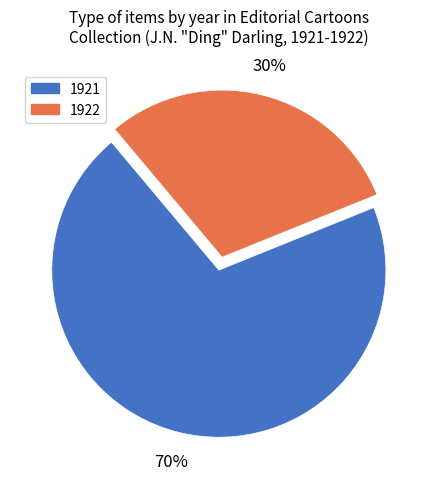

Does any single category account for the majority?

Yes